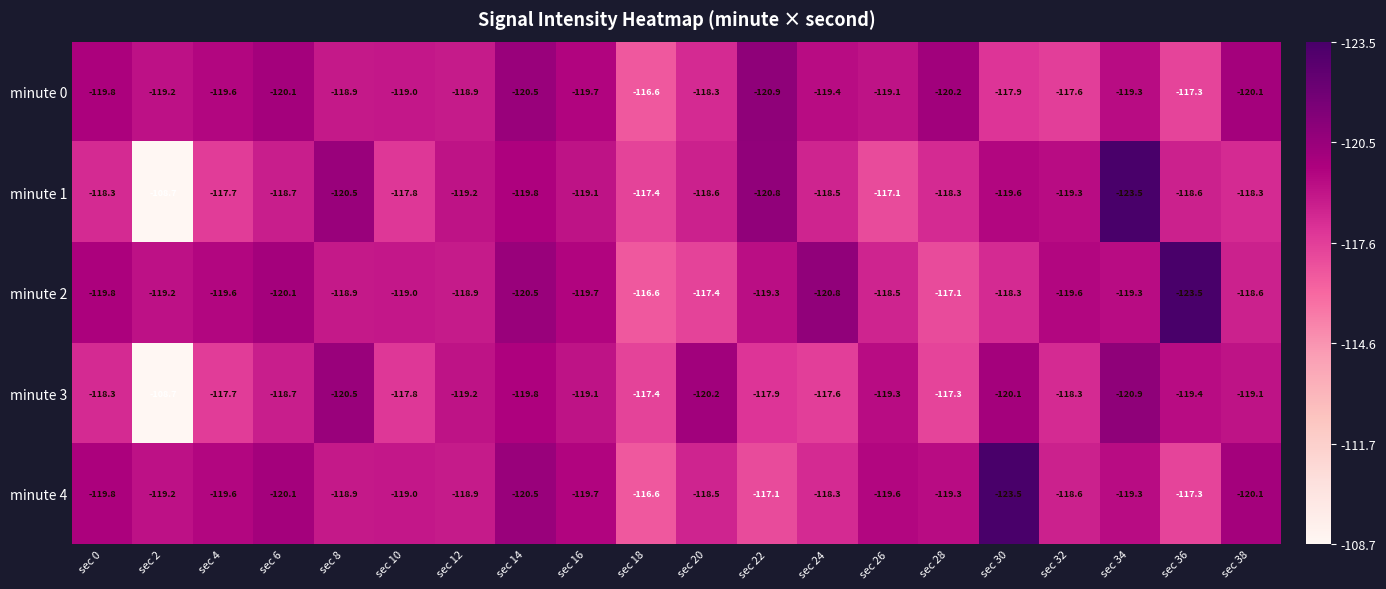

What is the average value of the minute 0 series?

-119.1